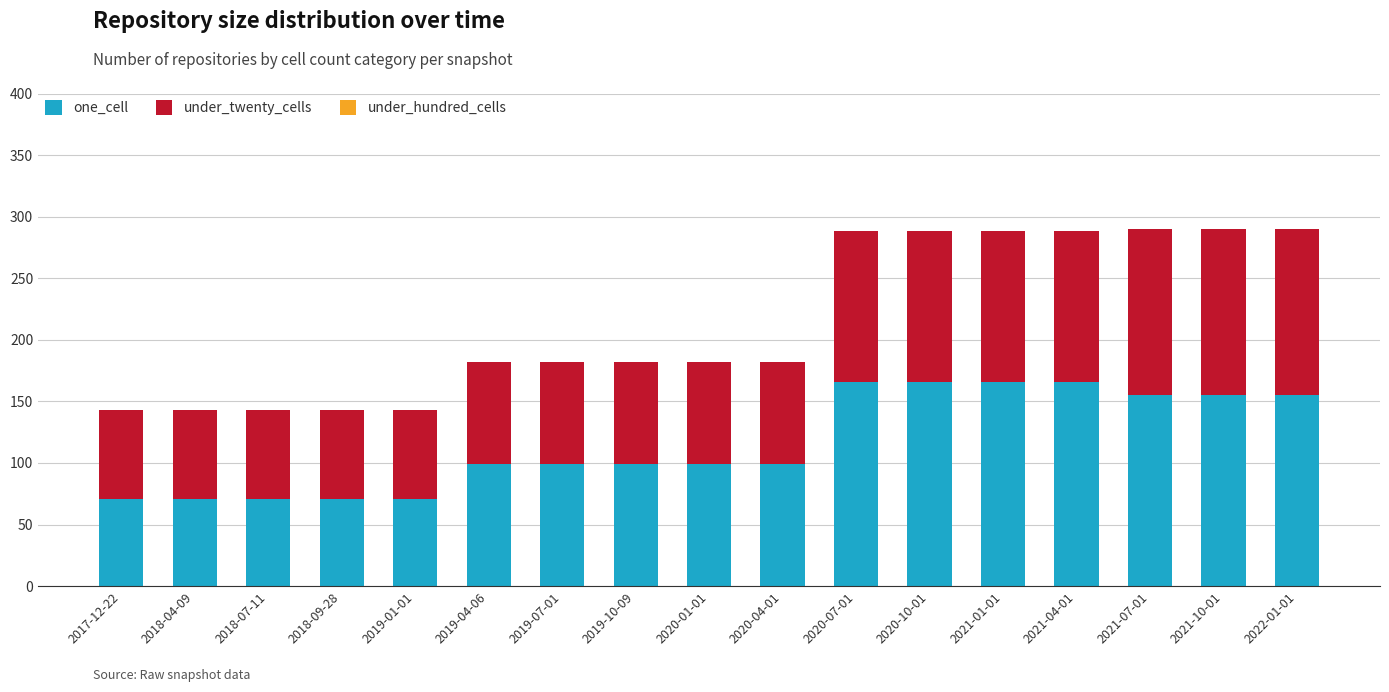

Does the chart contain any negative values?

No